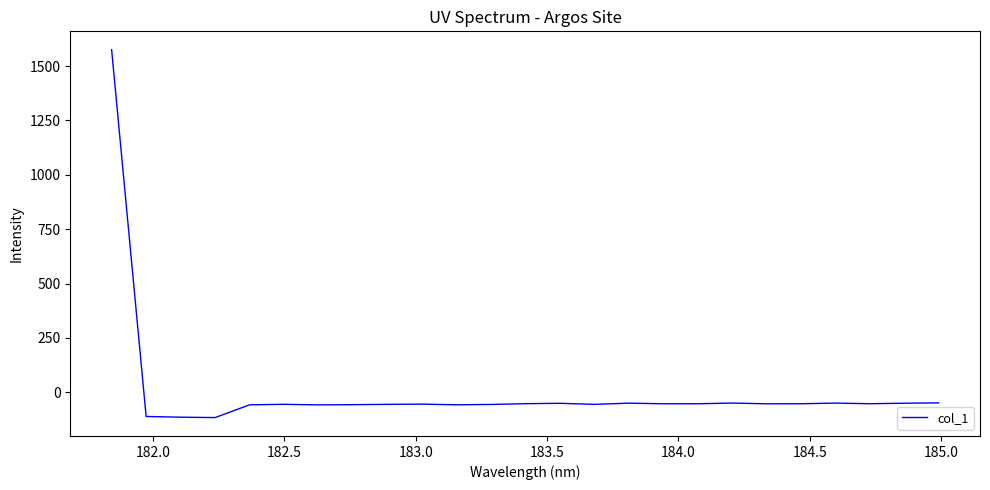

What is the greatest value displayed?

1575.1